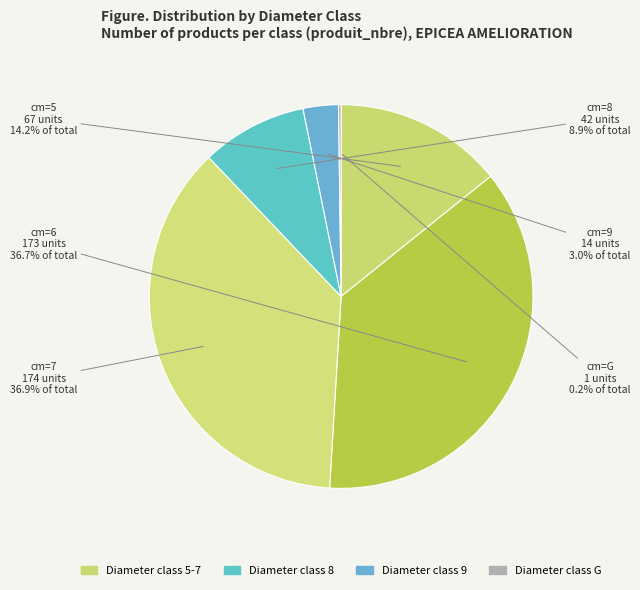

Does any single category account for the majority?

No